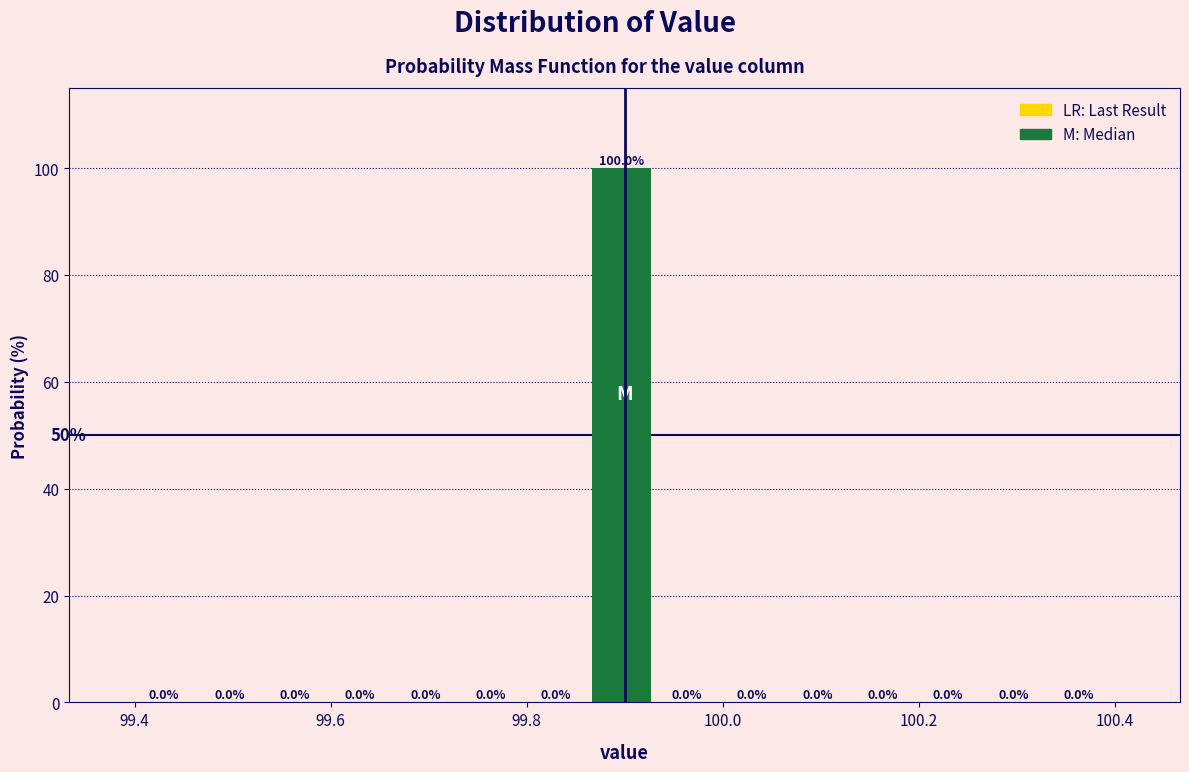

Read against the x-axis, roughly where is the centre of the tallest bar?

99.90